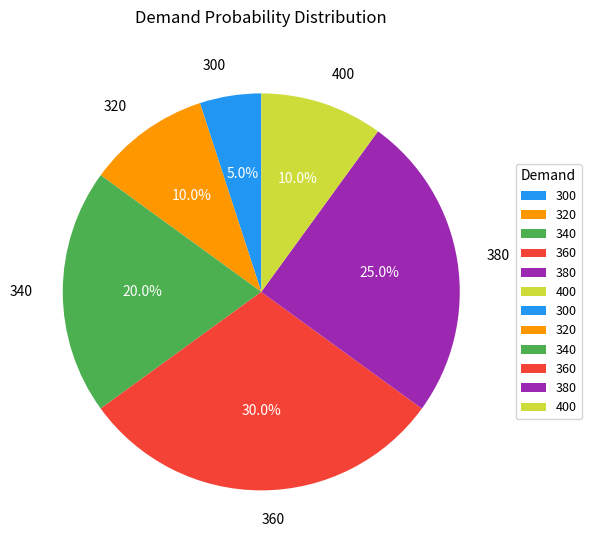

True or false: 360 accounts for 30% of the total.

True